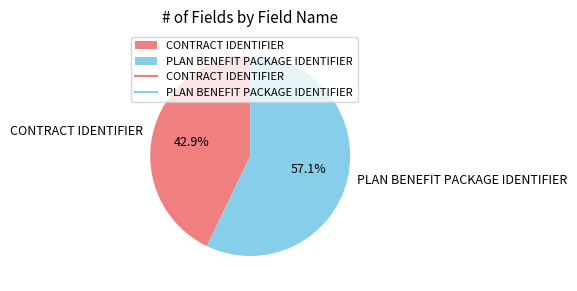

How much of the chart is everything except CONTRACT IDENTIFIER?

57.1%